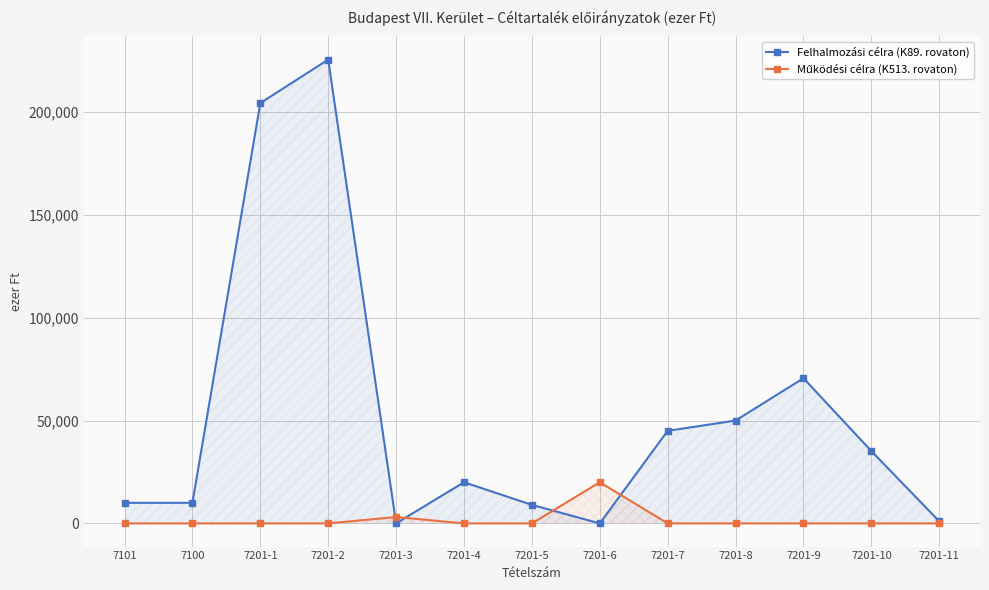

Between 7201-9 and 7201-3, which is larger?

7201-9